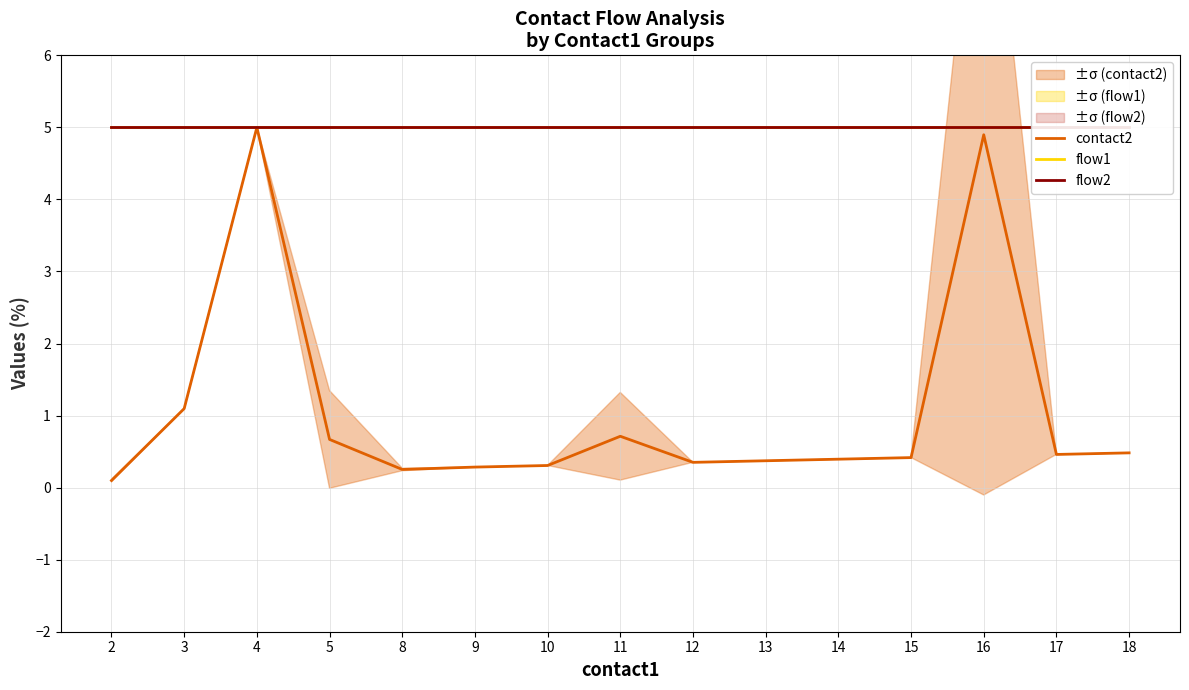

Does the chart display data point markers on the line(s)?

No